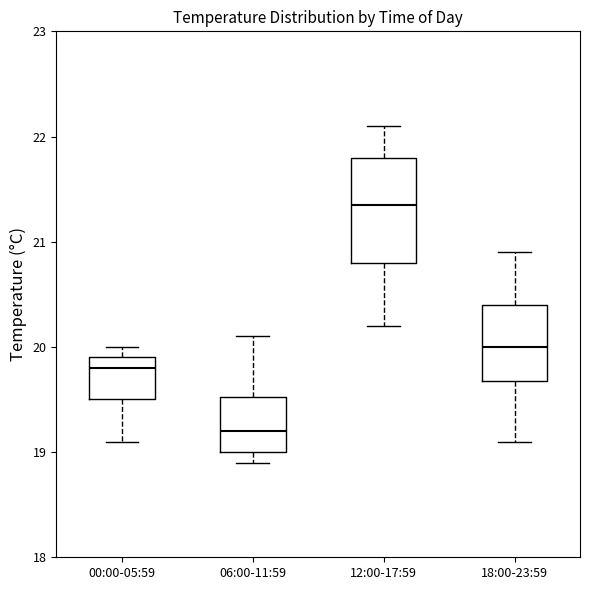

Reading left to right, read every box against the y-axis: the position of its median line, the range the box covers, and the ends of its whiskers. The values are not printed on the chart, so give them approximately, as read against the axis.

00:00-05:59: median 19.8, box 19.5 to 19.9, whiskers 19.1 to 20.0
06:00-11:59: median 19.2, box 19.0 to 19.5, whiskers 18.9 to 20.1
12:00-17:59: median 21.4, box 20.8 to 21.8, whiskers 20.2 to 22.1
18:00-23:59: median 20.0, box 19.7 to 20.4, whiskers 19.1 to 20.9